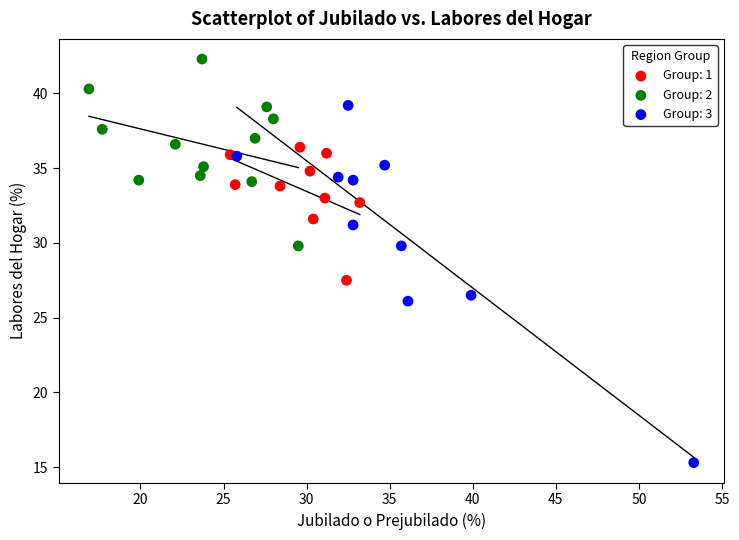

Which series has the widest spread of Y values?

Group: 3